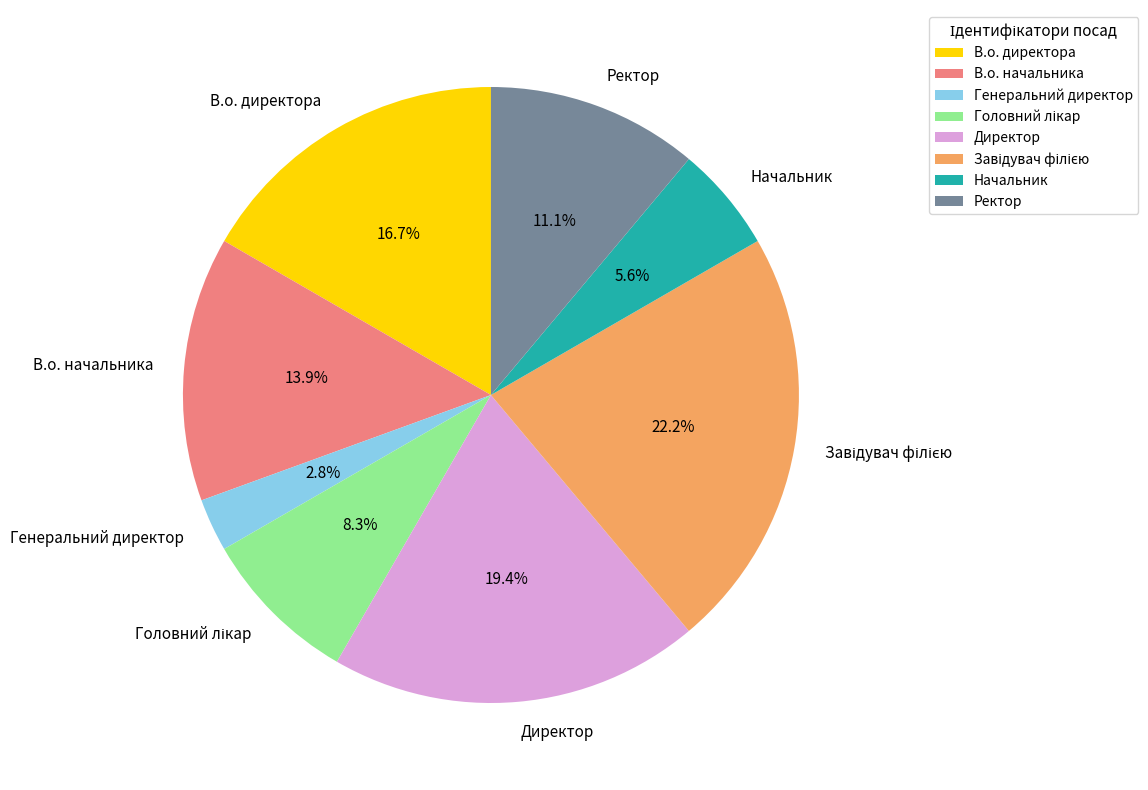

Which category has the smallest portion of the pie?

Генеральний директор